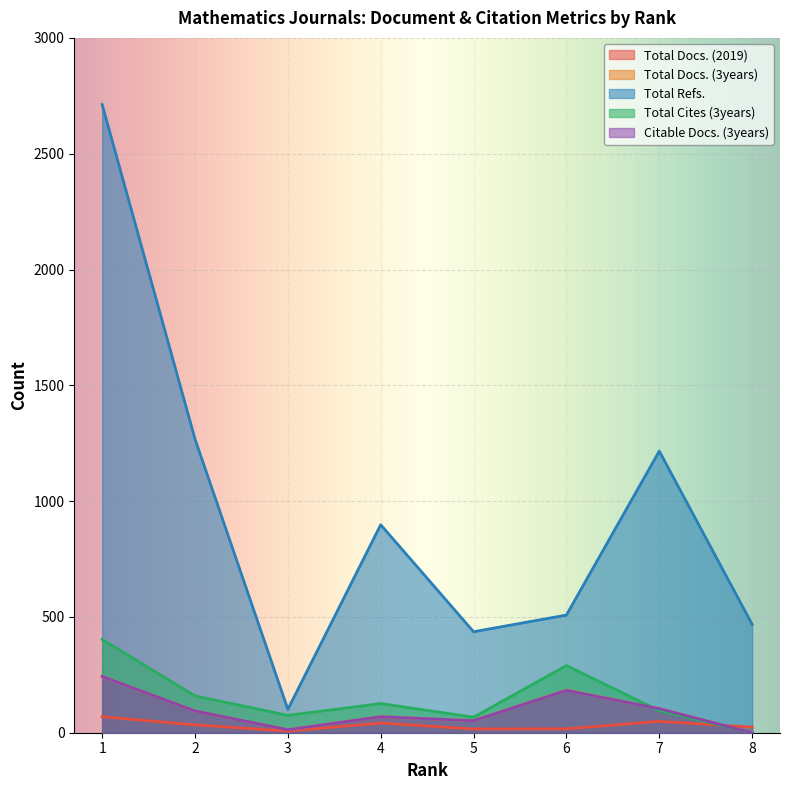

How many data points does each series have?

8